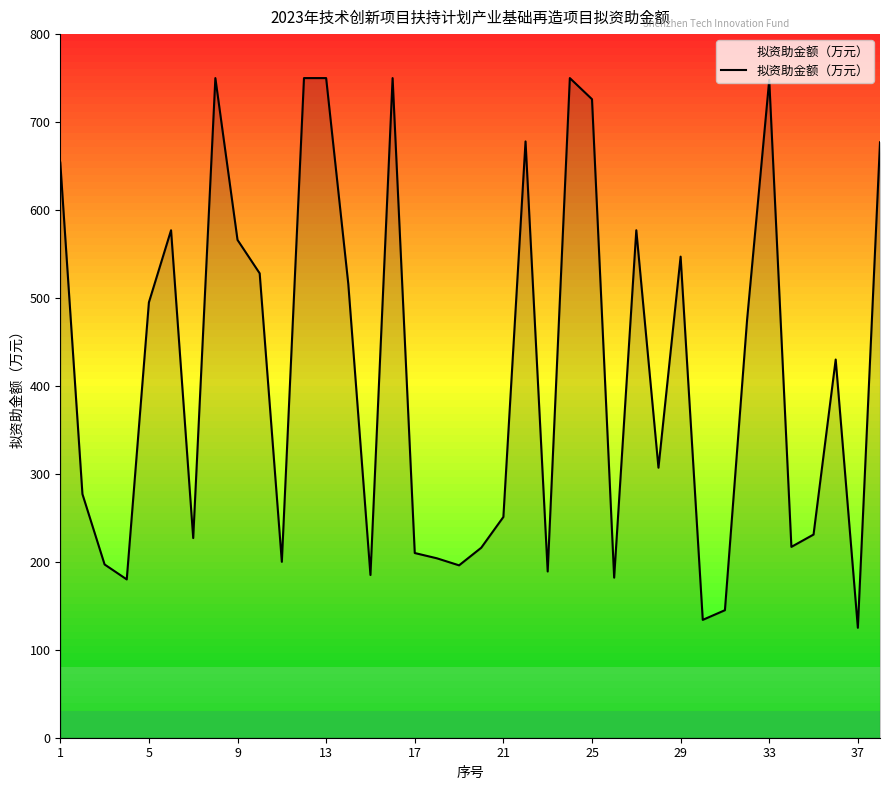

What is the greatest value displayed?

750